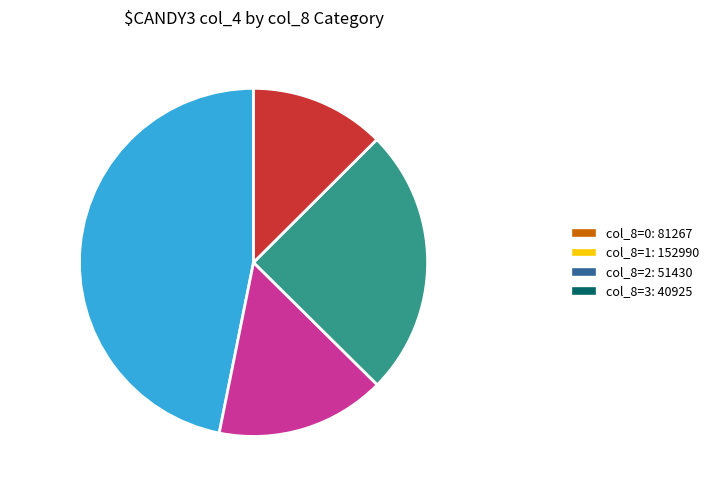

To the nearest percent, what portion does col_8=3 13% represent?

13%